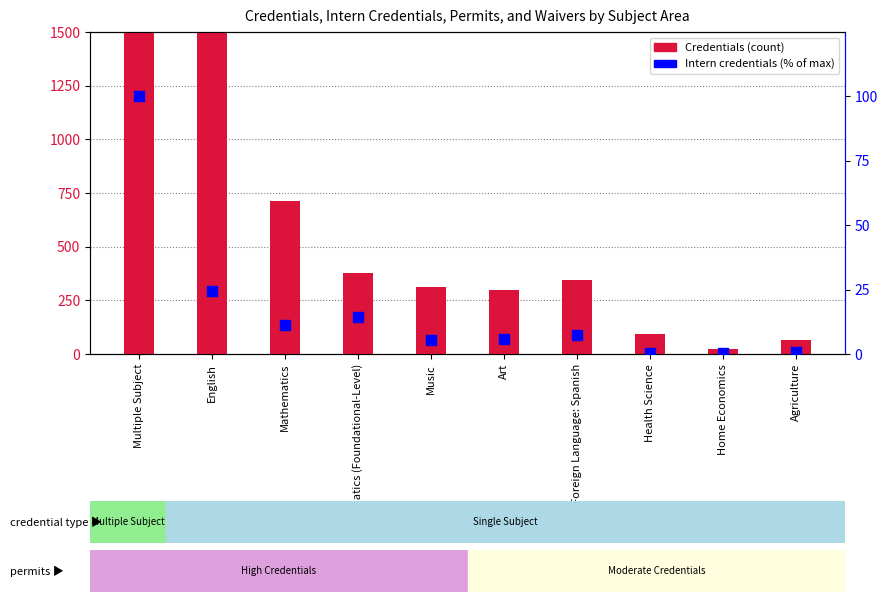

What is the total value across all series at Home Economics?

25.3